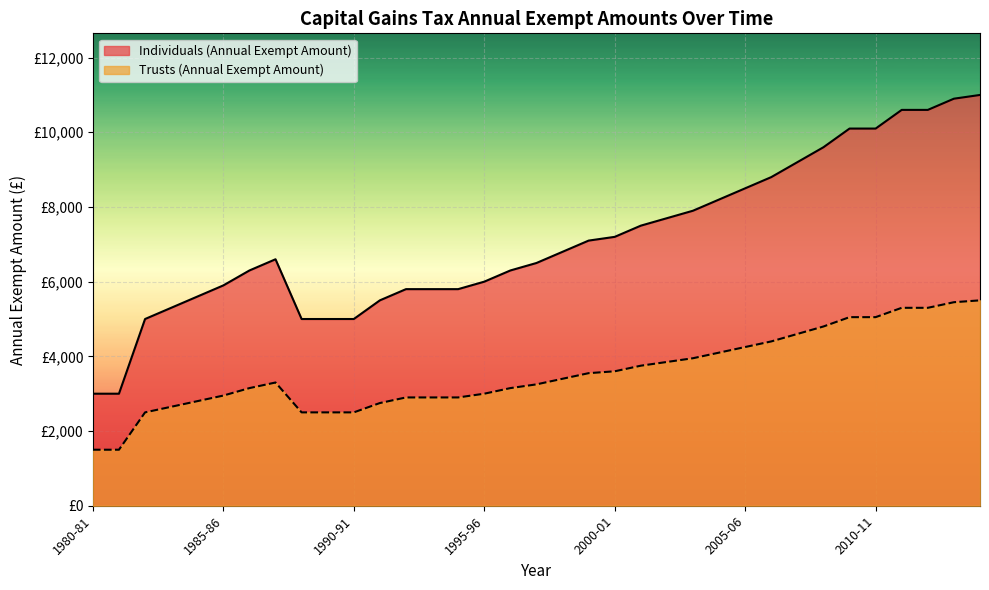

How many data points does each series have?

35